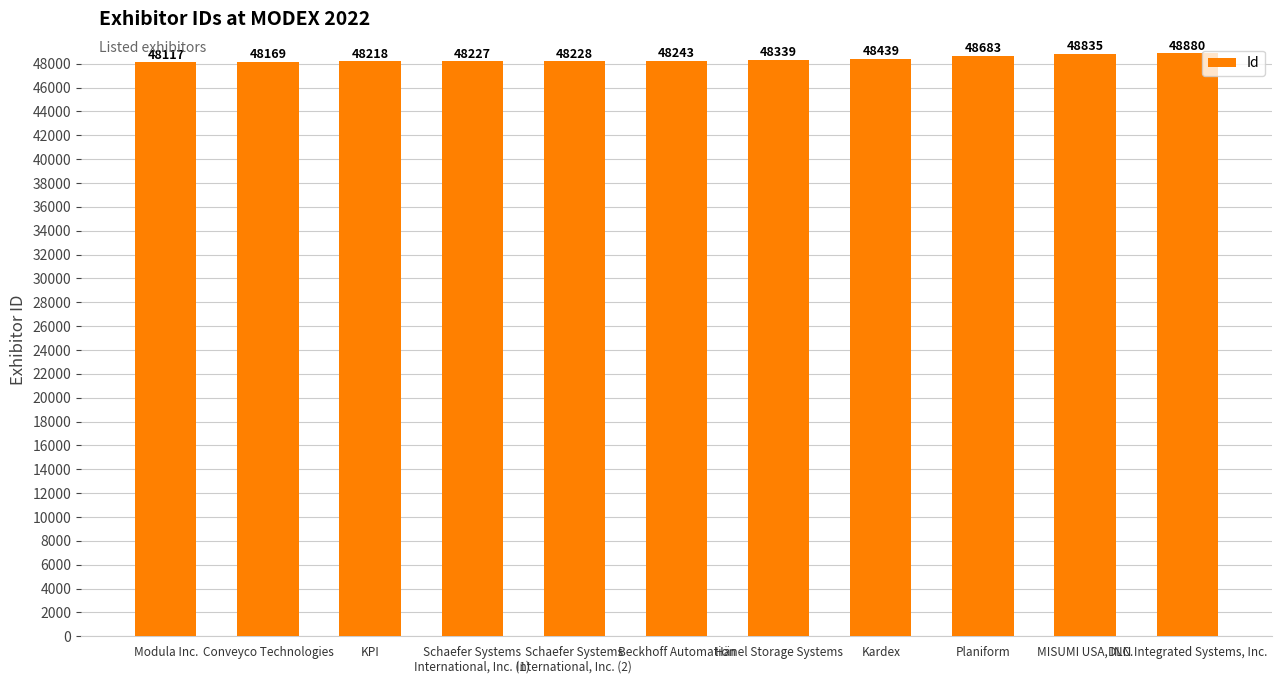

Does the chart contain any negative values?

No